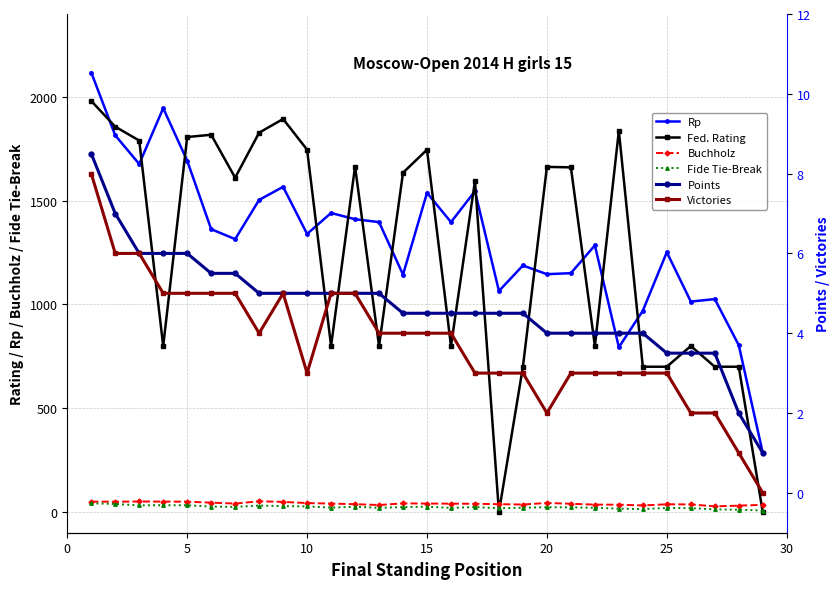

Is the value of Rp at 20 greater than the value of Fide Tie-Break at 28?

Yes